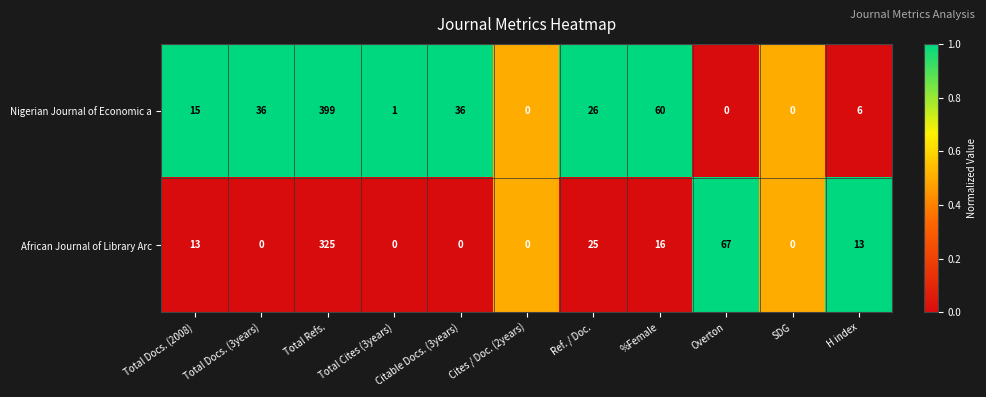

The value of Nigerian Journal of Economic a at Overton is -197. True or false?

False